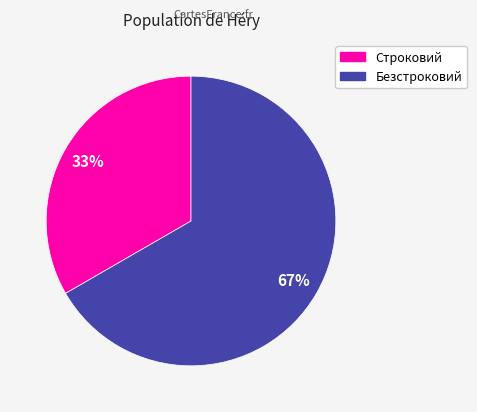

To the nearest percent, what percentage of the pie is Безстроковий?

67%